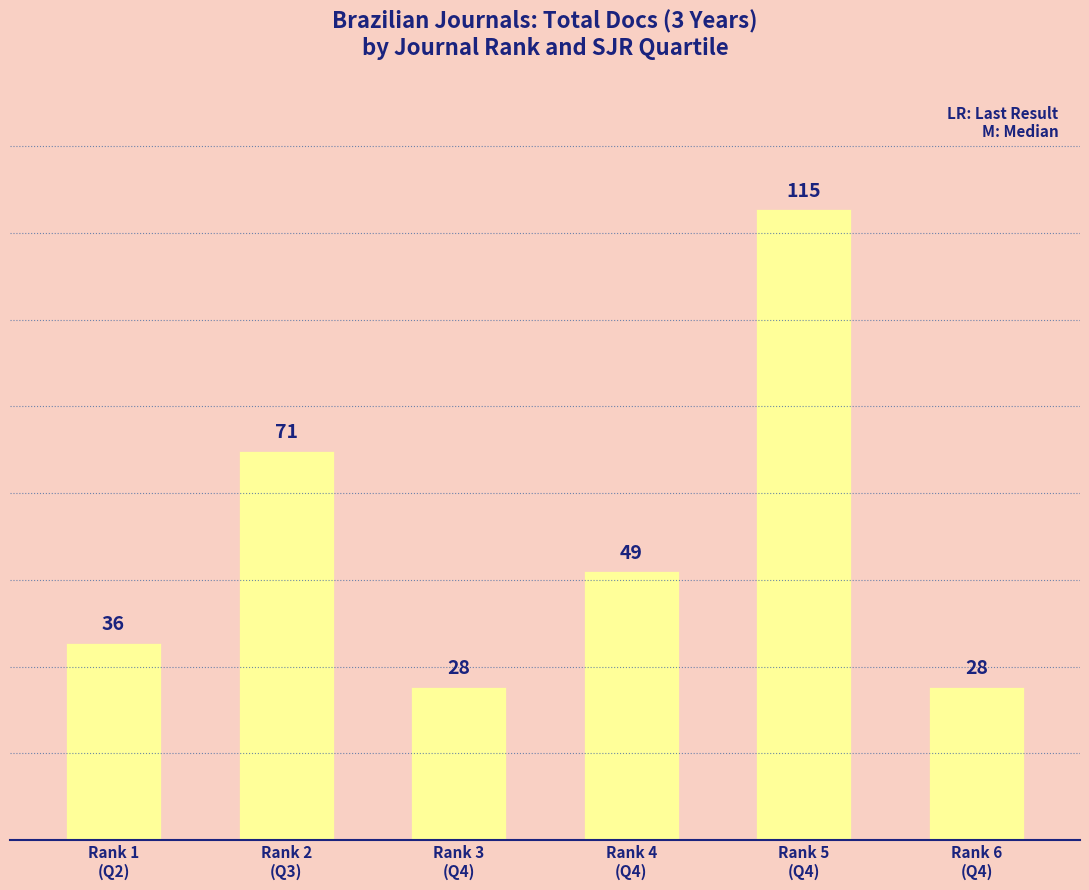

At which category does the chart reach its peak across all series?

Rank 5
(Q4)